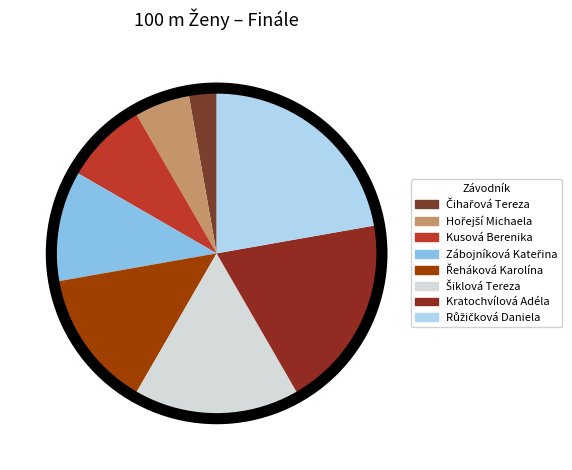

Approximately how many times larger is the value at Řeháková Karolína compared to Kratochvílová Adéla?

0.7